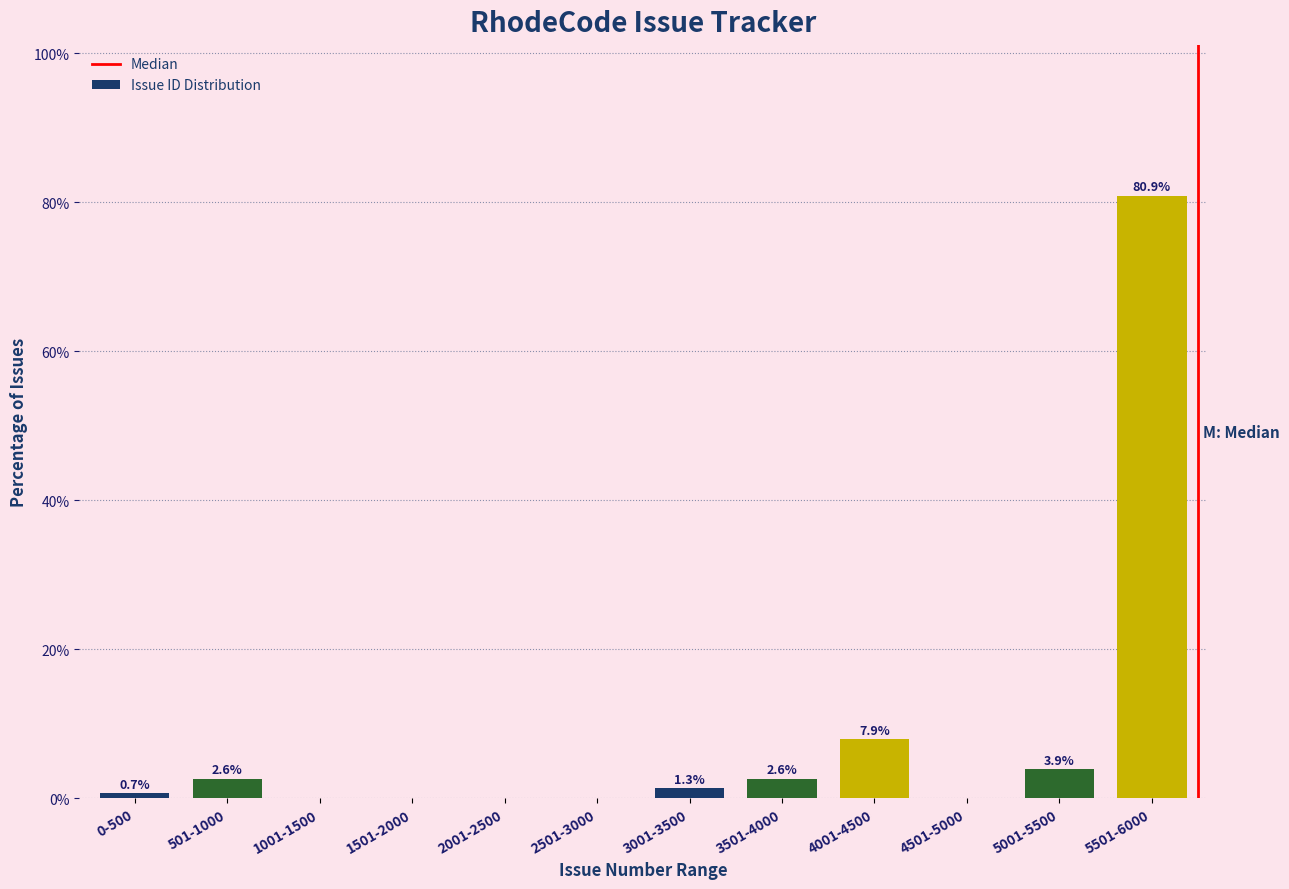

Reading right to left, extract all data points from this chart.

5501-6000=80.9	5001-5500=3.9	4501-5000=0.0	4001-4500=7.9	3501-4000=2.6	3001-3500=1.3	2501-3000=0.0	2001-2500=0.0	1501-2000=0.0	1001-1500=0.0	501-1000=2.6	0-500=0.7